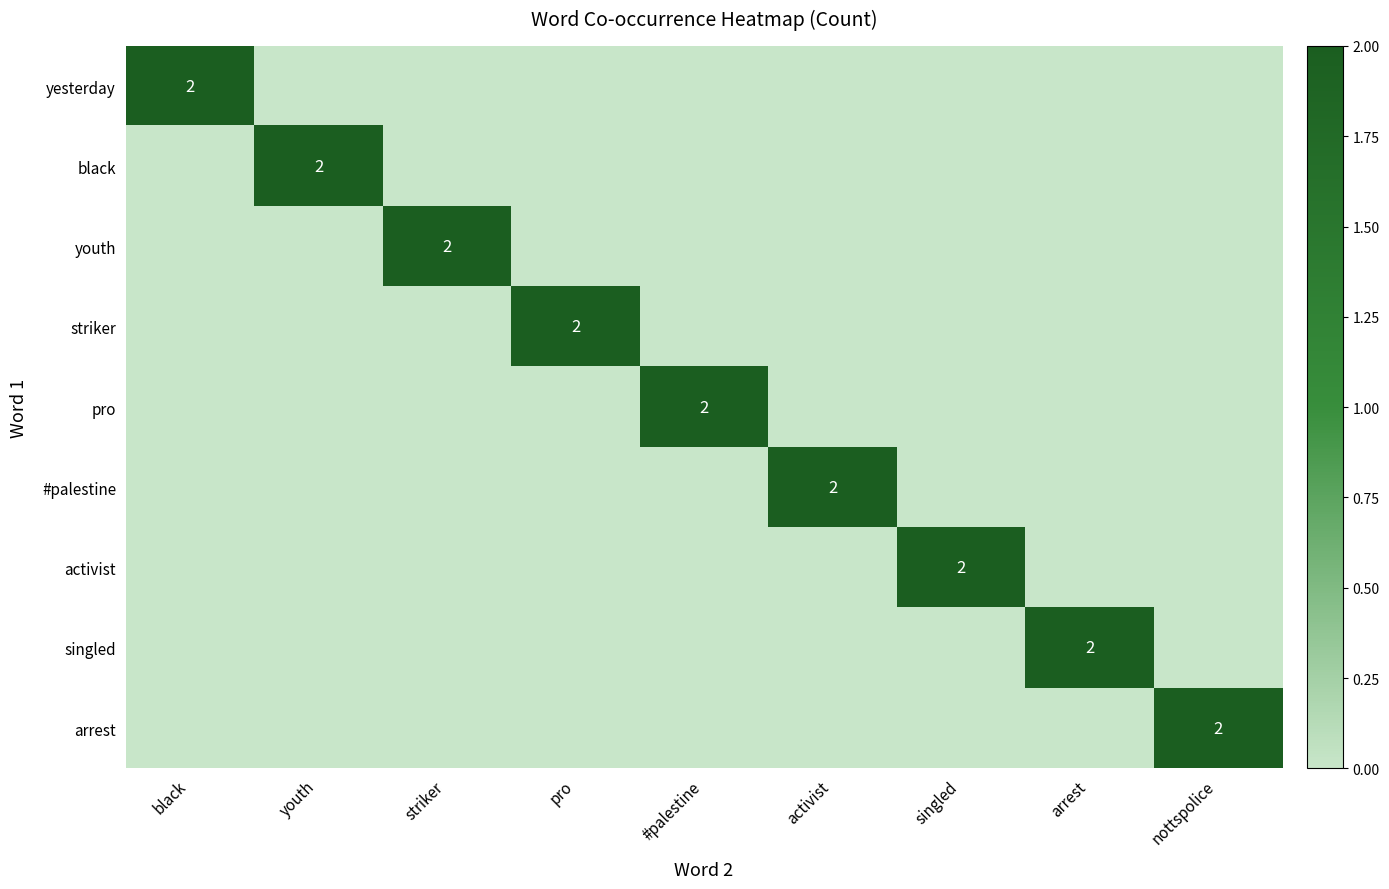

What is the difference between the maximum and minimum values in the yesterday series?

2